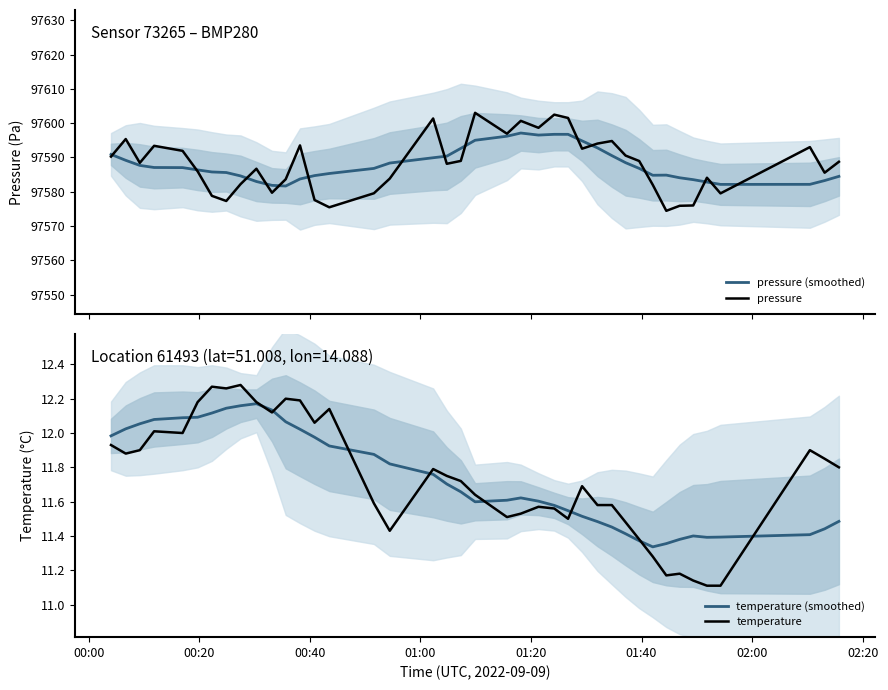

What is the lowest value of the pressure series?

97574.4